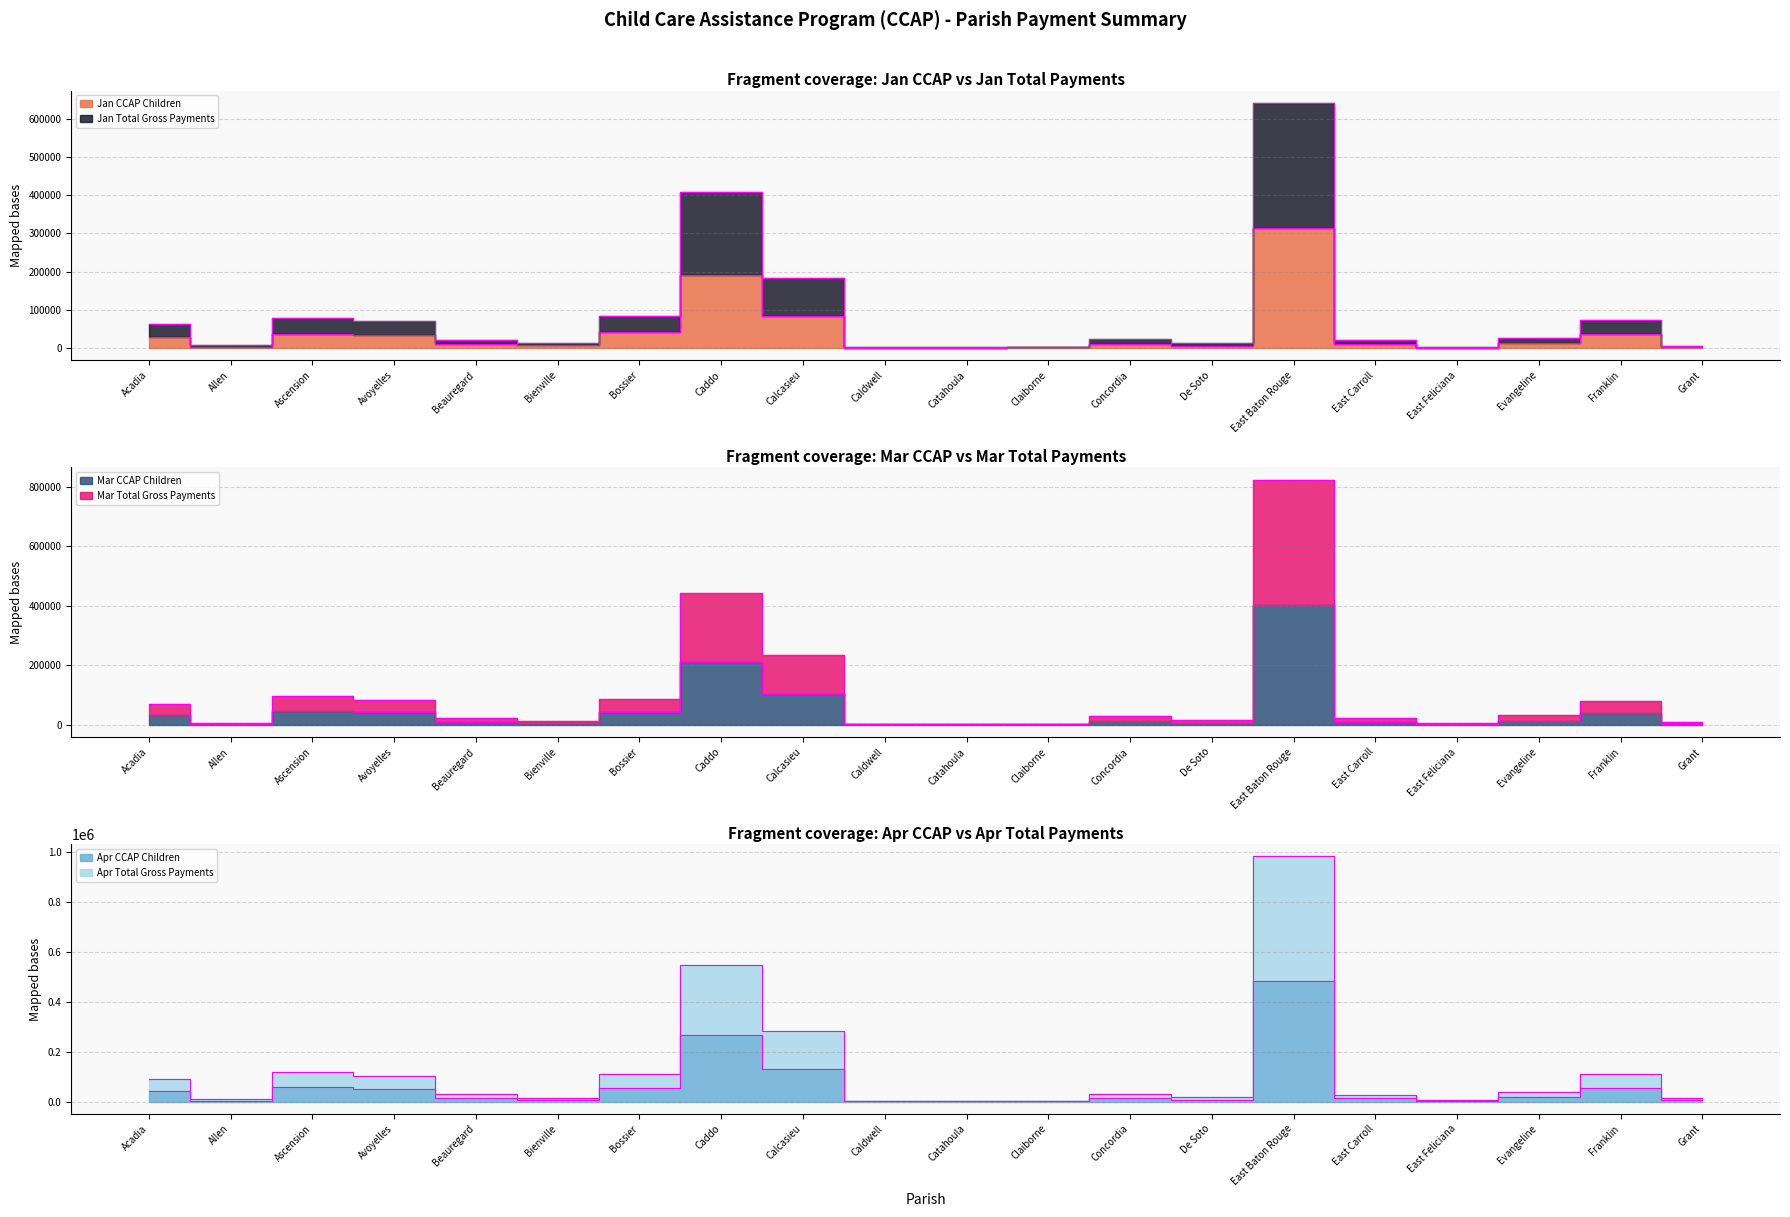

What are all the series names shown in the legend?

Jan CCAP Children, Jan Total Gross Payments, Mar CCAP Children, Mar Total Gross Payments, Apr CCAP Children, Apr Total Gross Payments